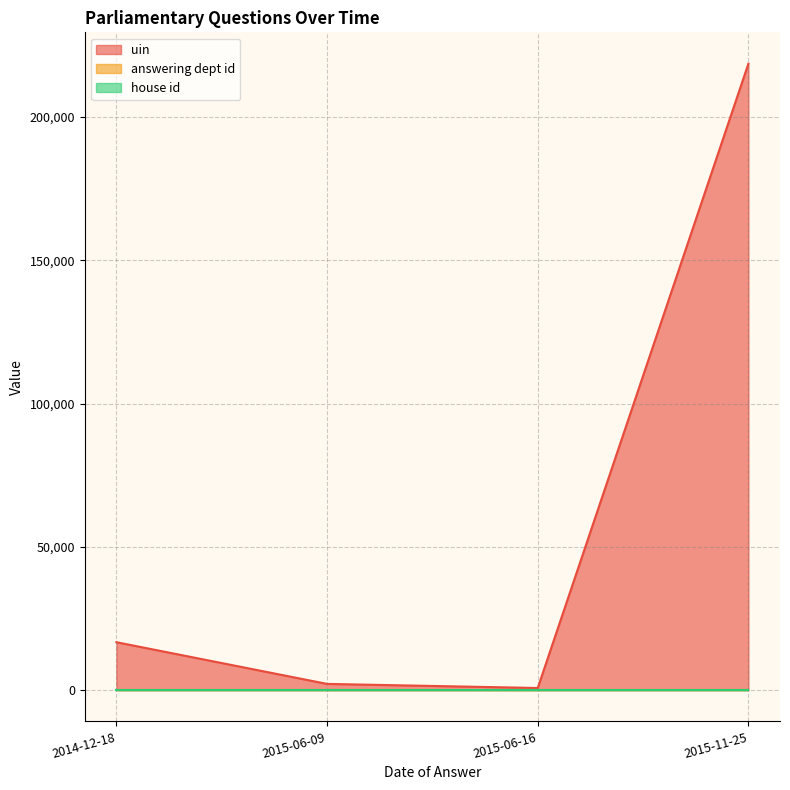

Reading right to left, transcribe all the data shown in this chart.

uin: 2015-11-25=218621	2015-06-16=728	2015-06-09=2157	2014-12-18=16713
answering dept id: 2015-11-25=26	2015-06-16=26	2015-06-09=26	2014-12-18=26
house id: 2015-11-25=1	2015-06-16=1	2015-06-09=1	2014-12-18=1